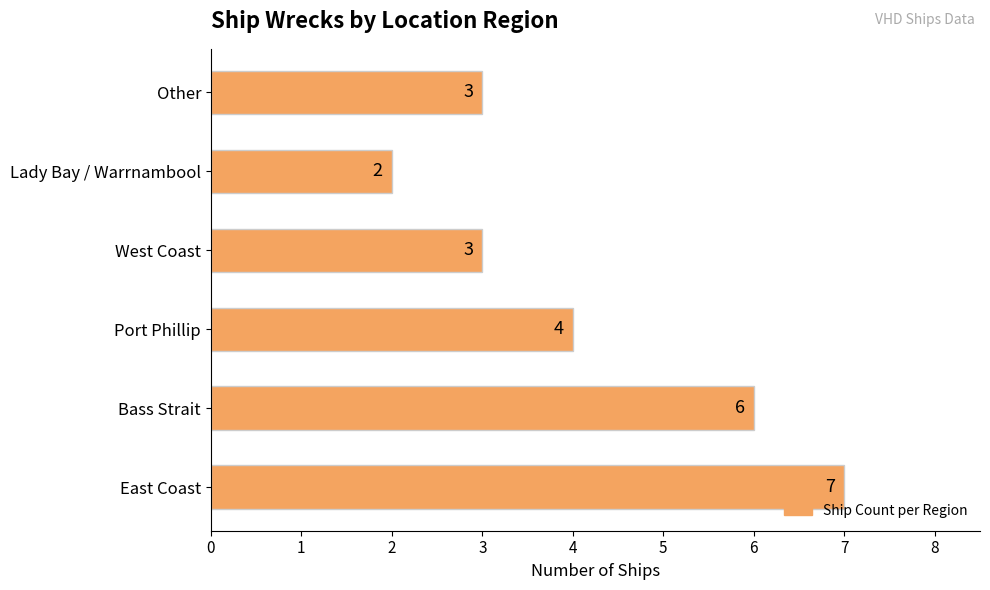

What is the sum of the values at Port Phillip and Other?

7